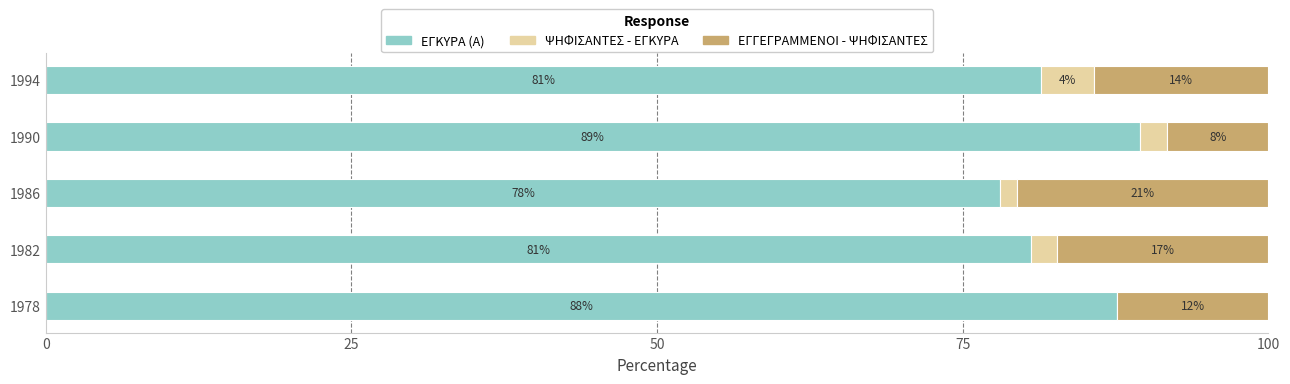

What is the sum of all ΕΓΓΕΓΡΑΜΜΕΝΟΙ - ΨΗΦΙΣΑΝΤΕΣ values?

72.8